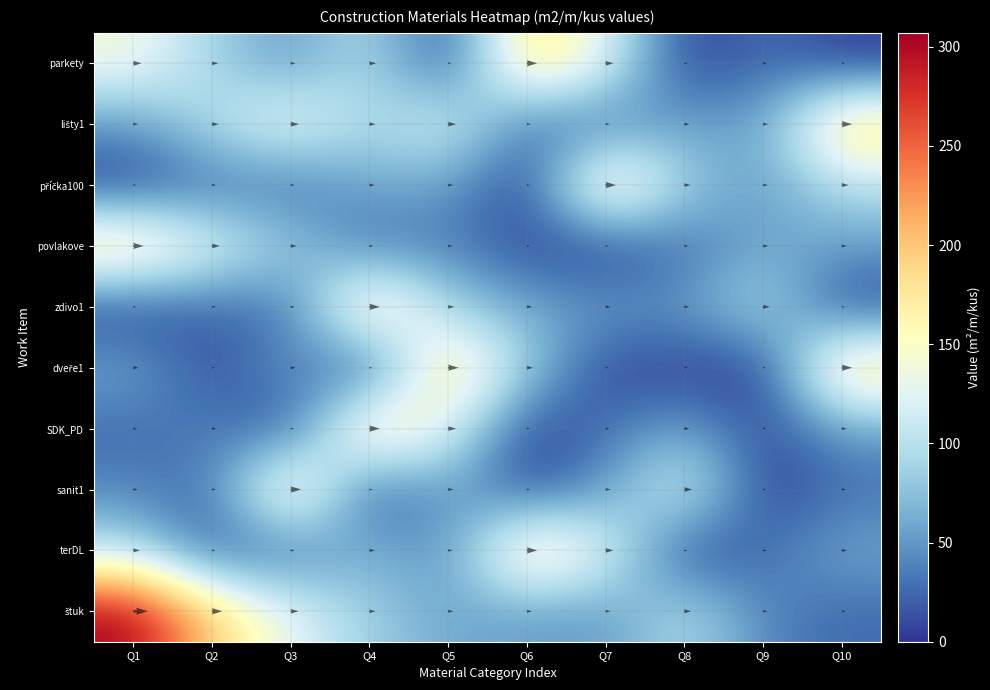

The povlakove series shows 85 at Q3. True or false?

True